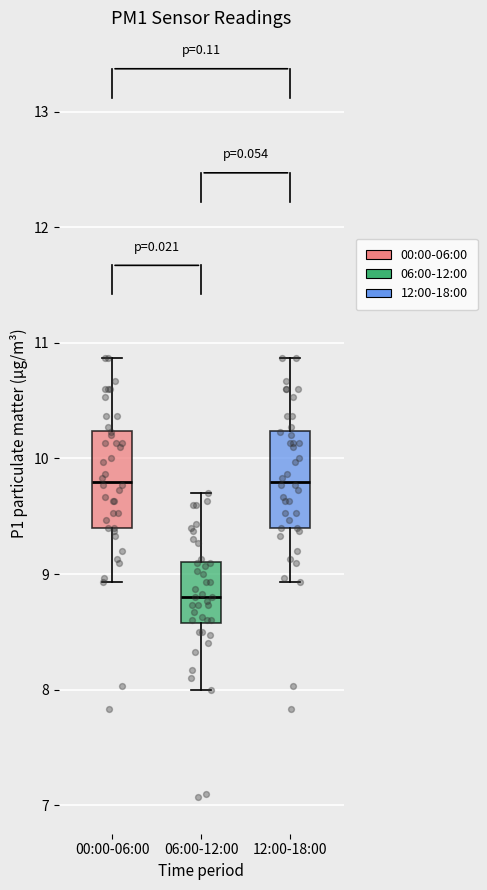

Where is the upper edge of the box for 00:00-06:00 on the y-axis? The values are not printed on the chart, so give them approximately, as read against the axis.

10.2